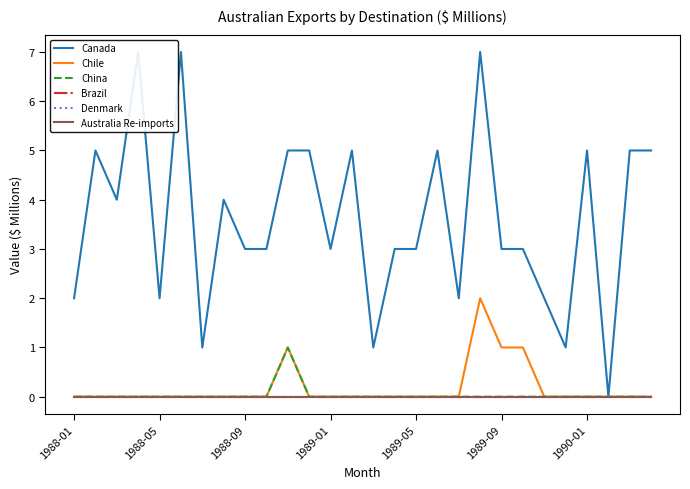

What is the difference between the highest and lowest values at 17?

5